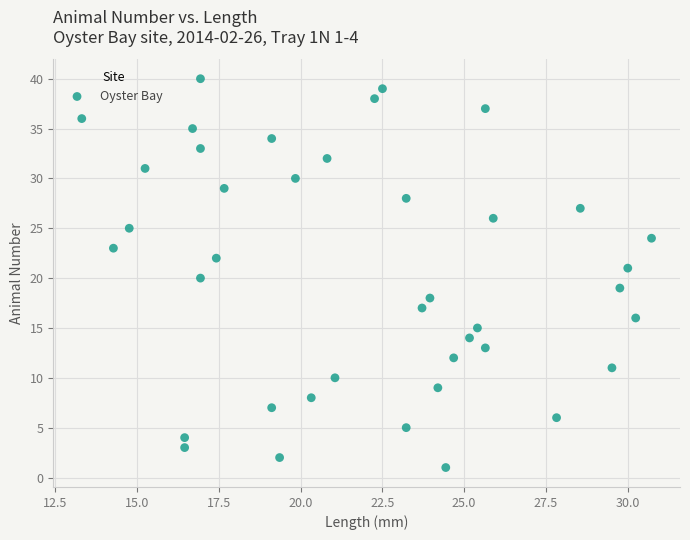

What is the range of Y values (max minus min)?

39